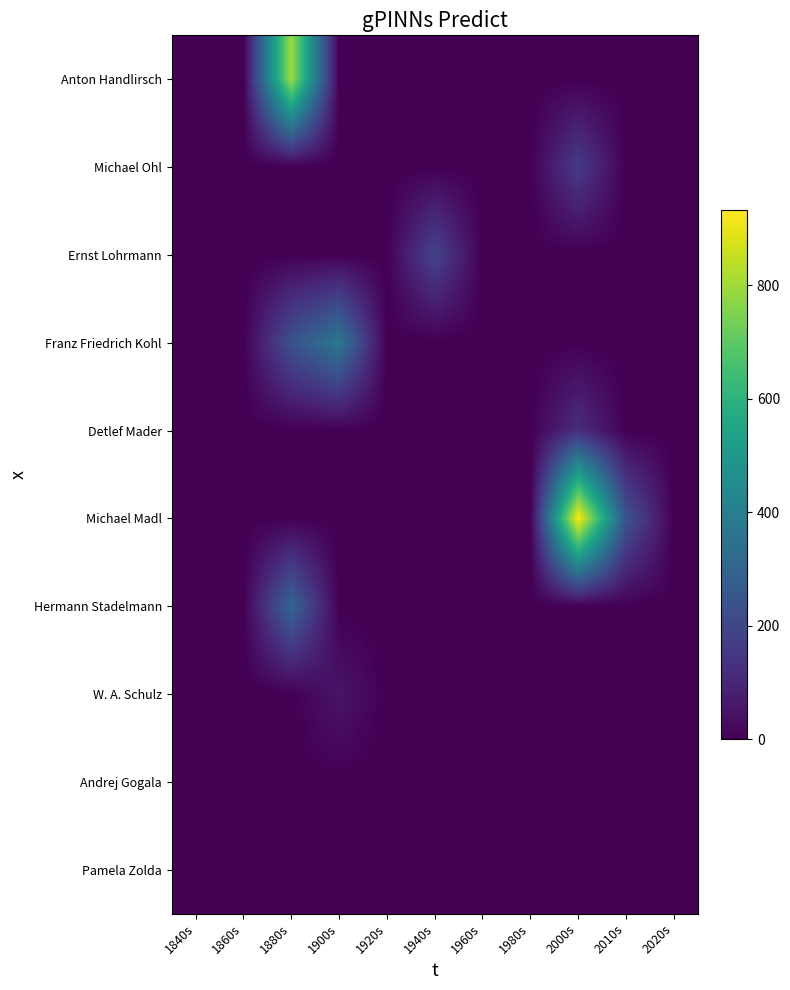

Count the number of data series in this chart.

10